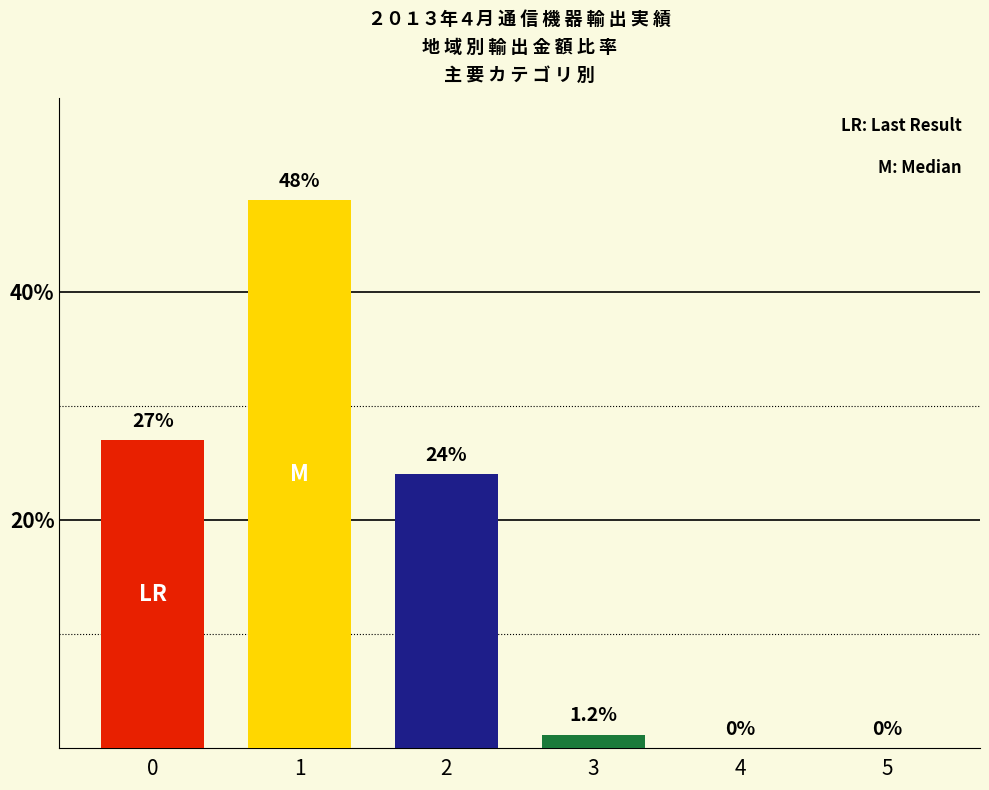

Which category has the highest value across all series?

1